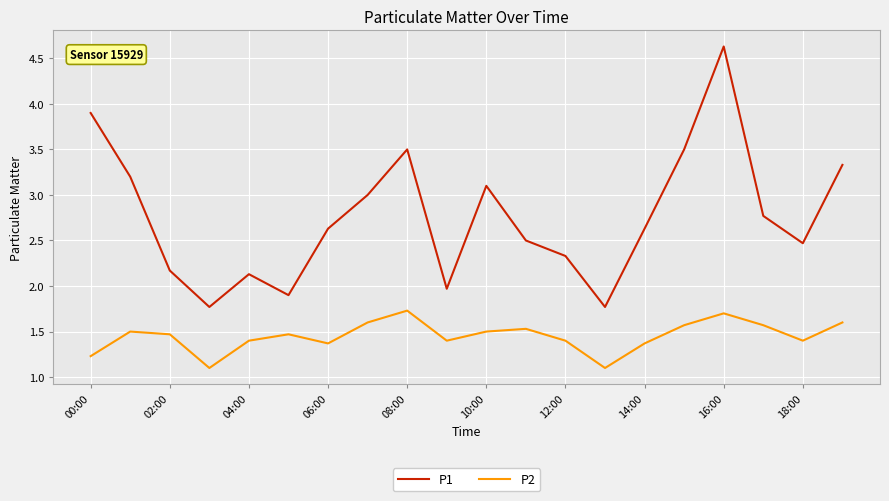

What is the maximum value shown in the chart?

4.6